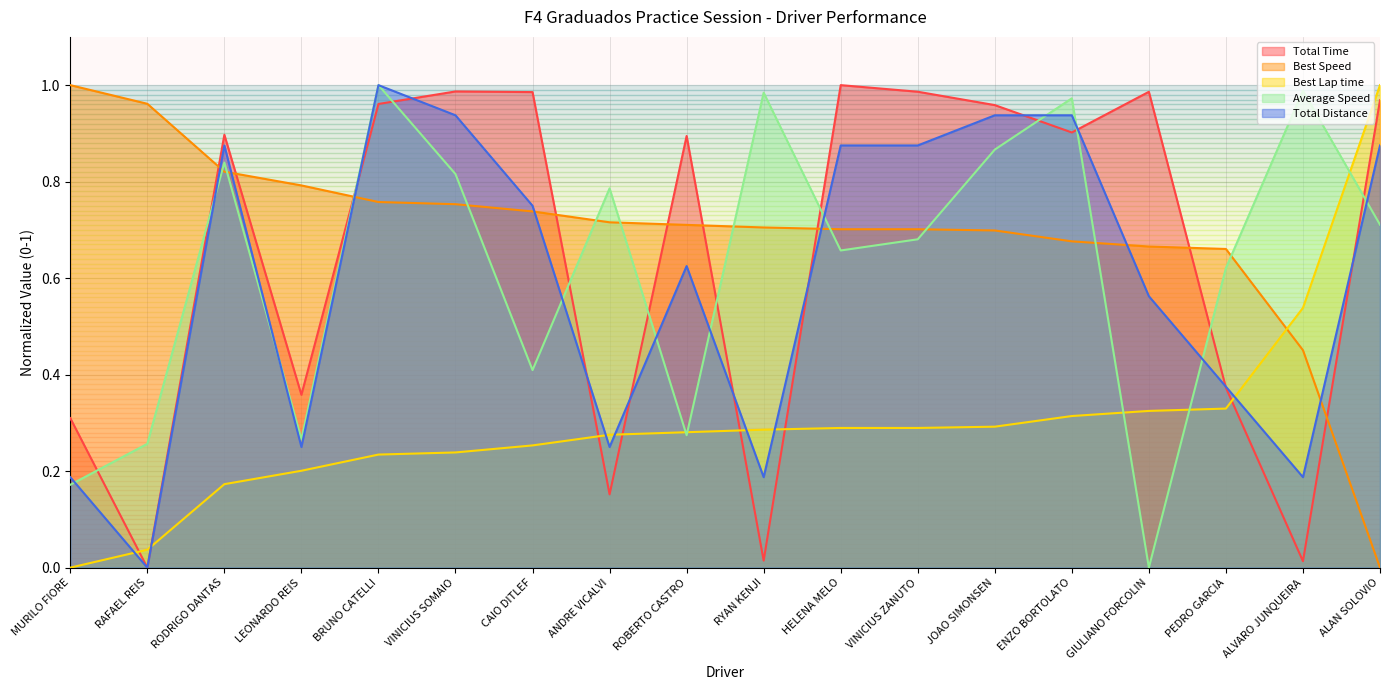

True or false: Best Speed has more than 2 interior local peaks.

False